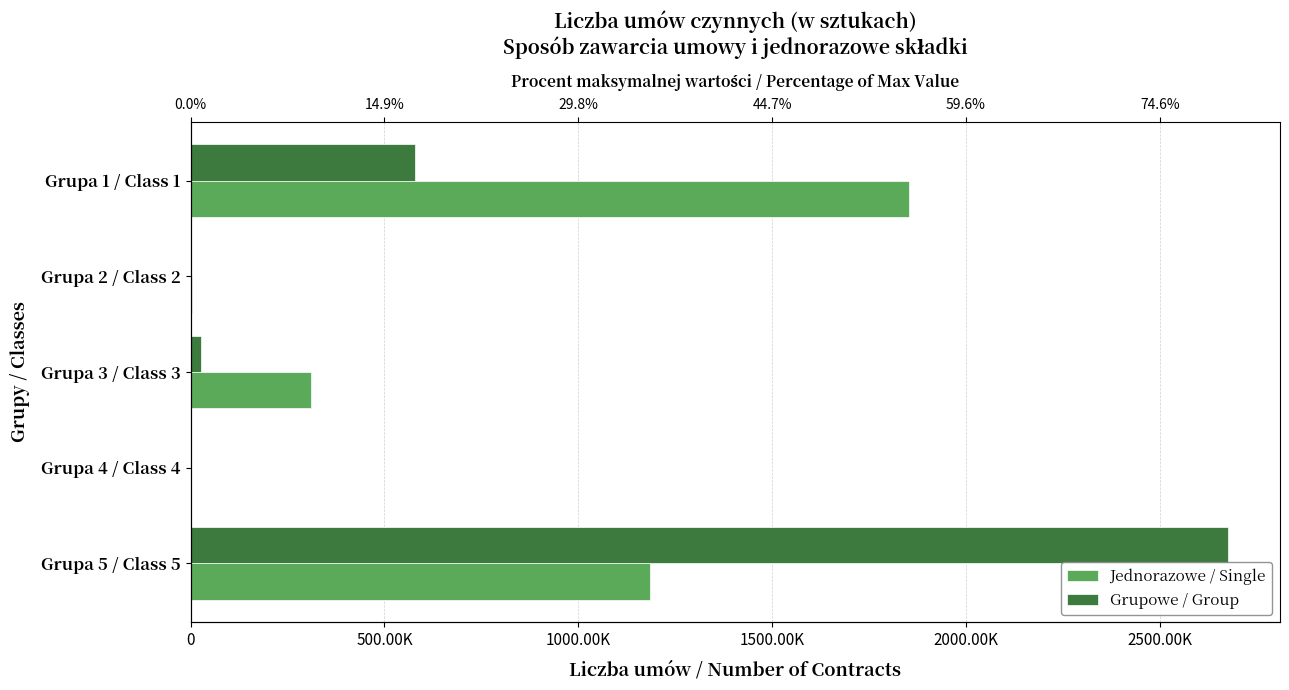

What is the difference between the Jednorazowe / Single values at Grupa 1 / Class 1 and Grupa 5 / Class 5?

666378